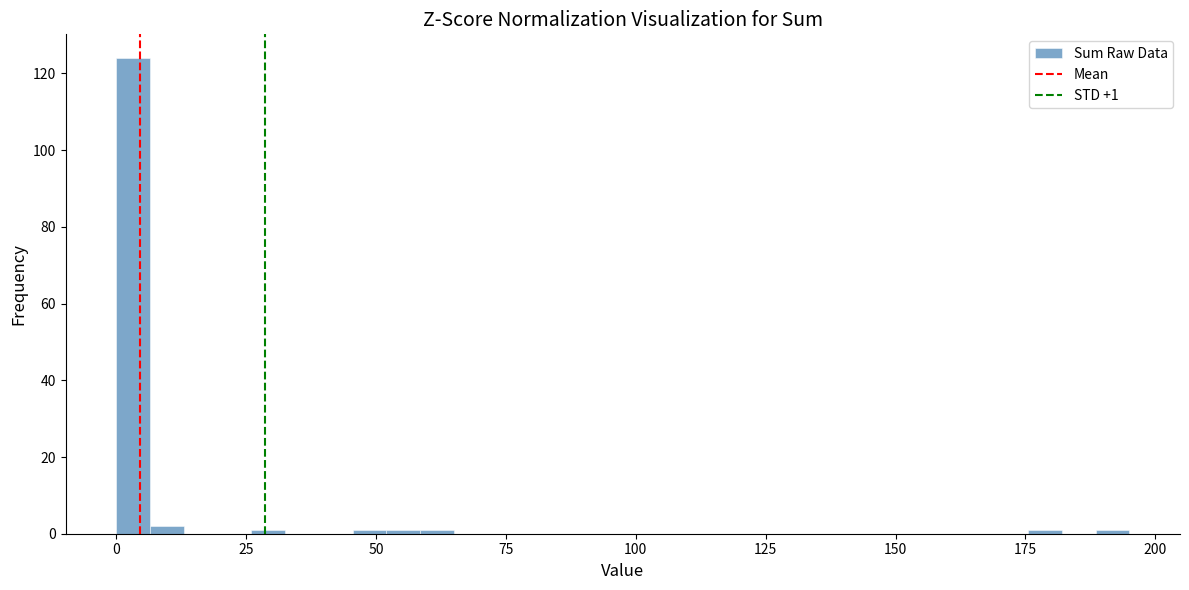

Around what value on the x-axis is the tallest bar? Give the approximate position of its centre, as read against the axis.

5